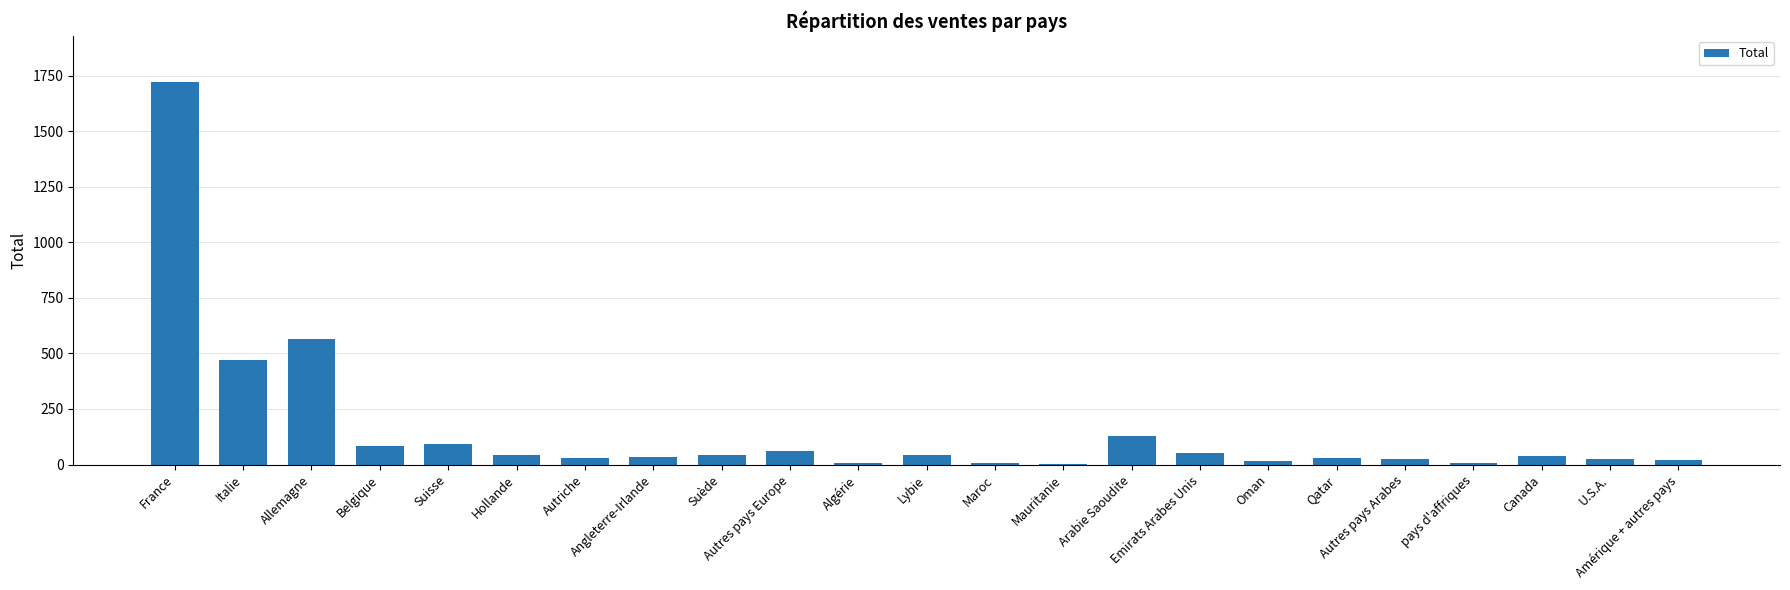

What is the ratio of the value at Emirats Arabes Unis to the value at Amérique + autres pays?

2.7